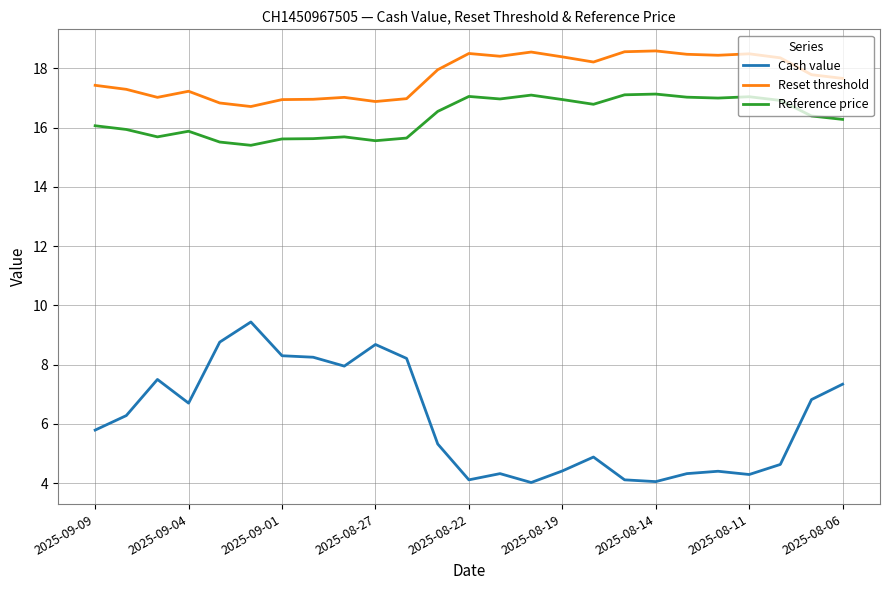

True or false: Cash value and Reset threshold intersect in this chart.

False